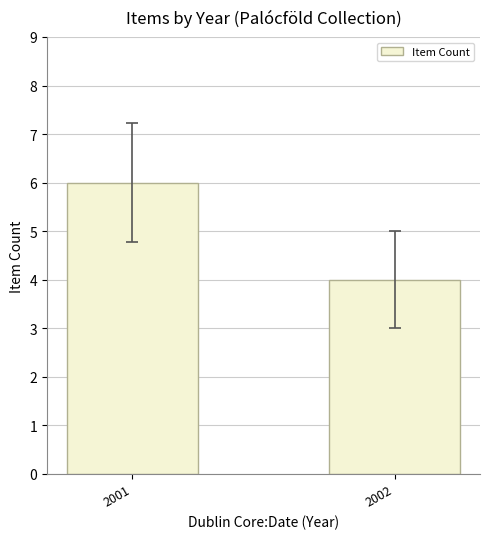

Which category has the highest value across all series?

2001